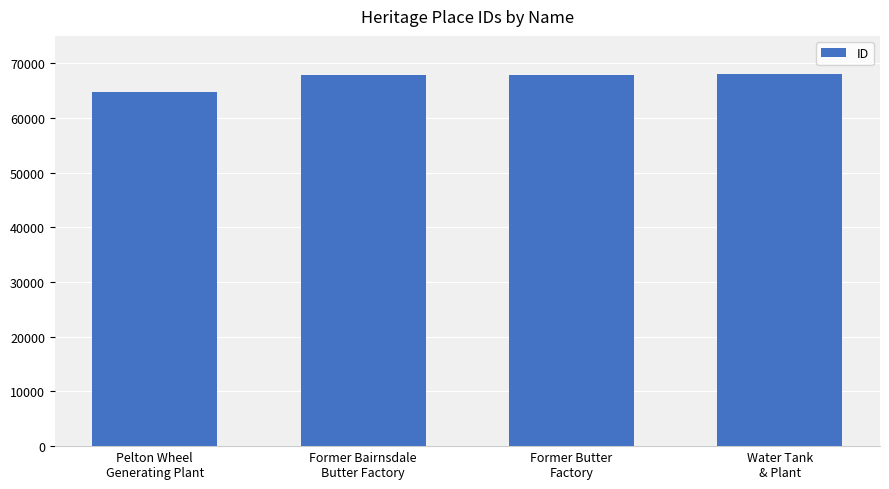

What is the maximum value shown in the chart?

68009